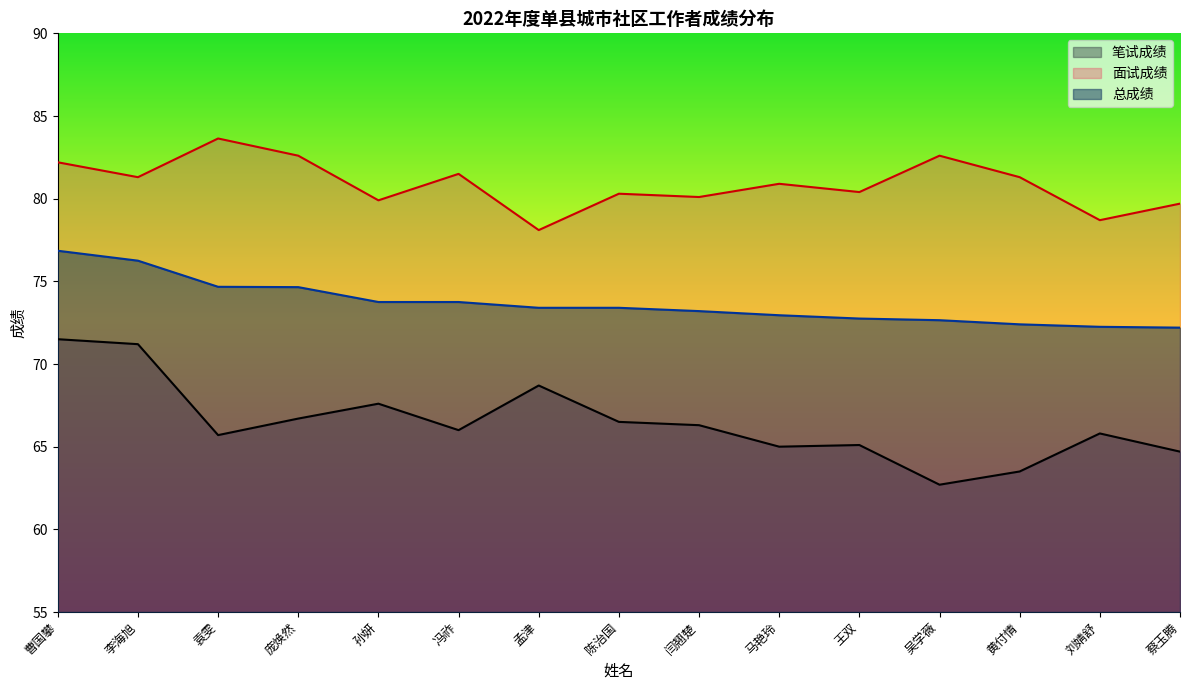

At how many categories does at least one series exceed 74?

15